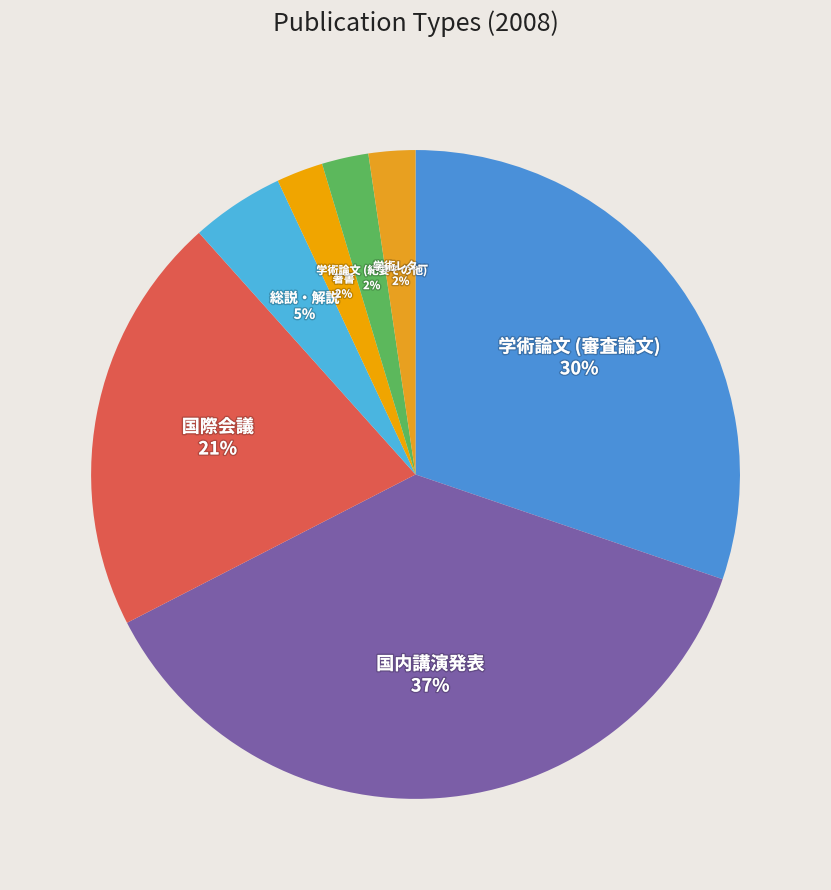

What is the largest slice in the pie chart?

国内講演発表